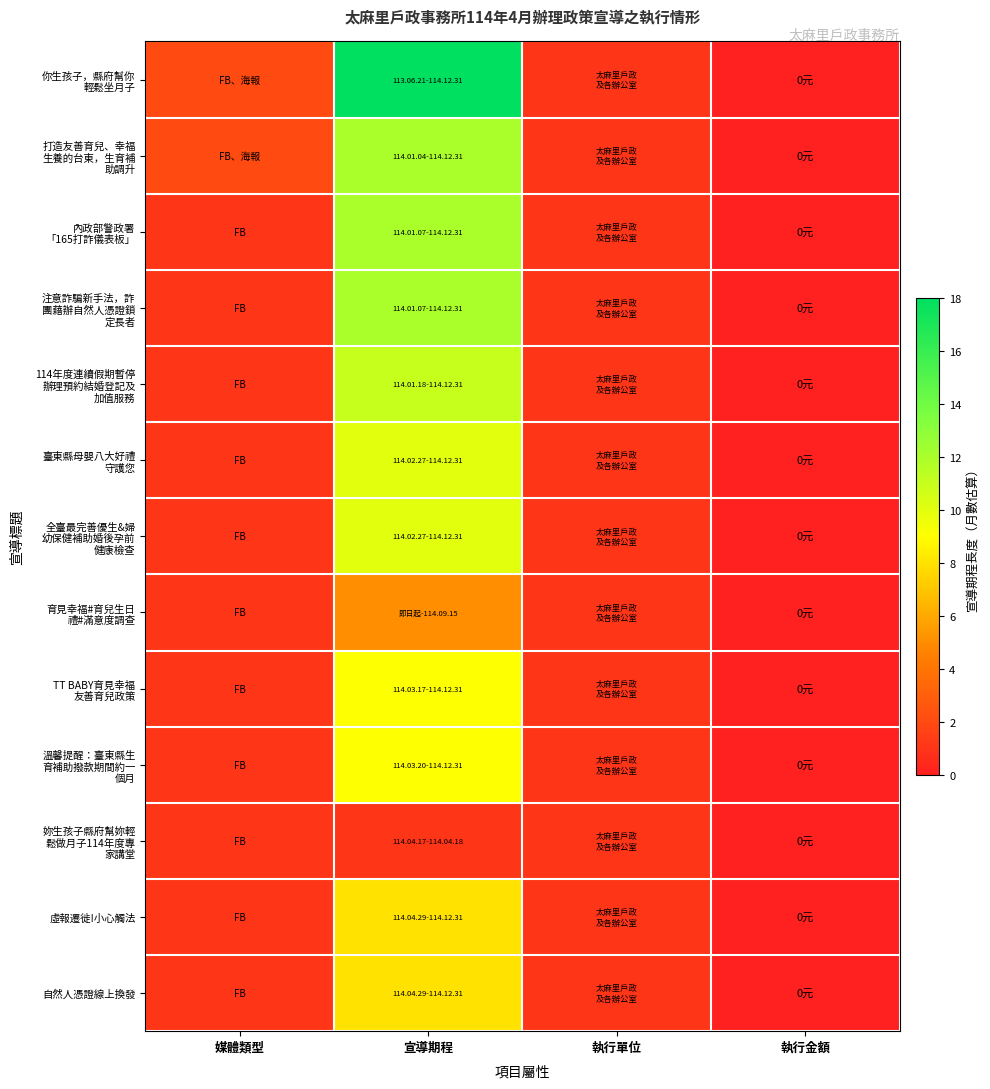

What is the spread (max minus min) of values at 宣導期程?

17